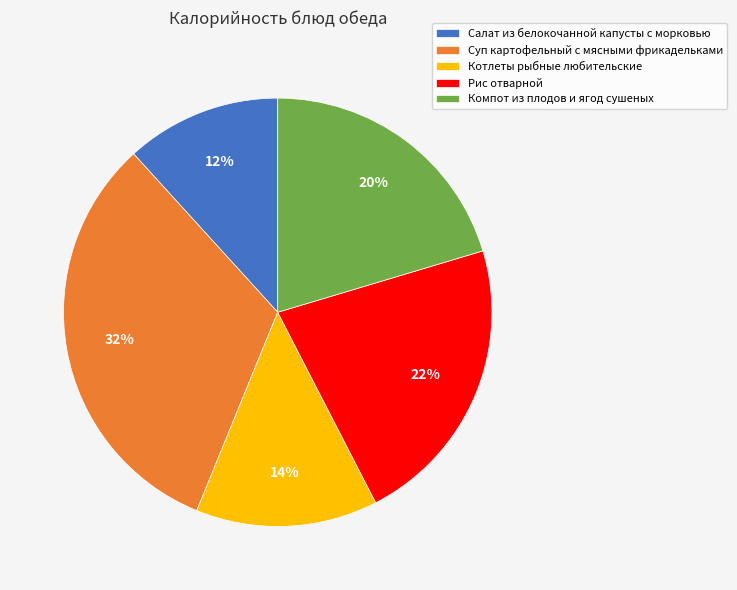

What percentage is the Рис отварной slice, to the nearest percent?

22%